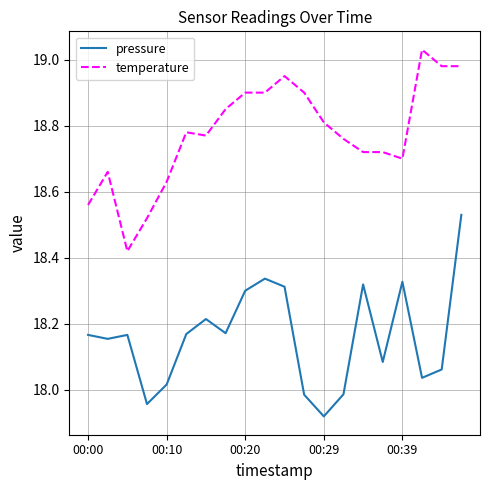

What is the difference between the maximum and minimum values in the temperature series?

0.6